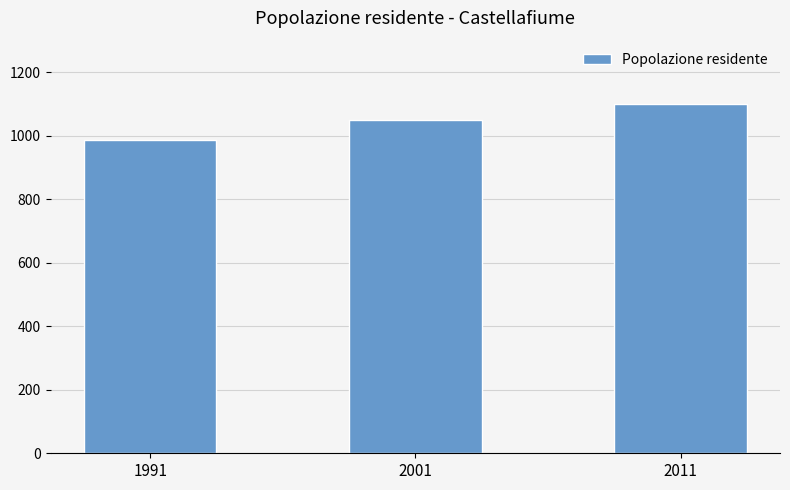

At which category does the chart reach its peak across all series?

2011